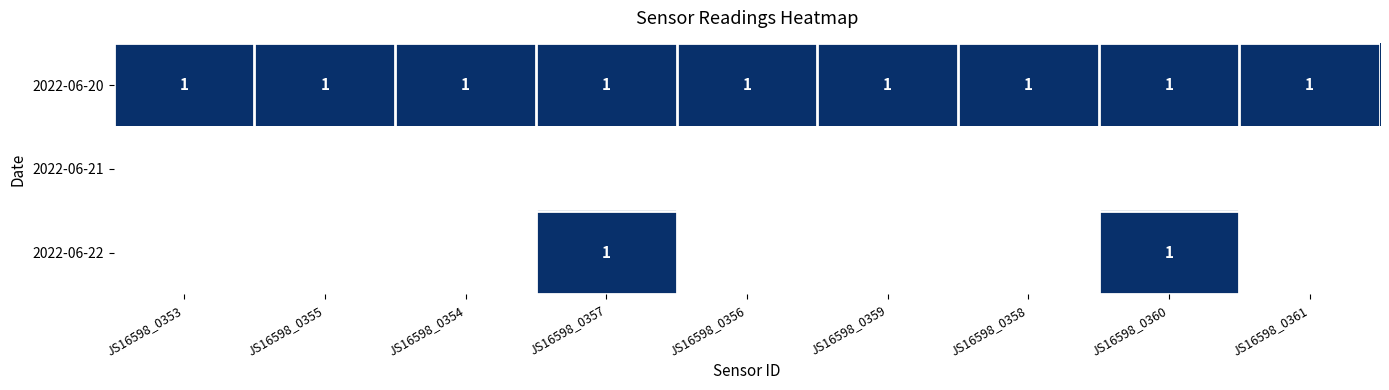

What is the sum of all 2022-06-20 values?

9